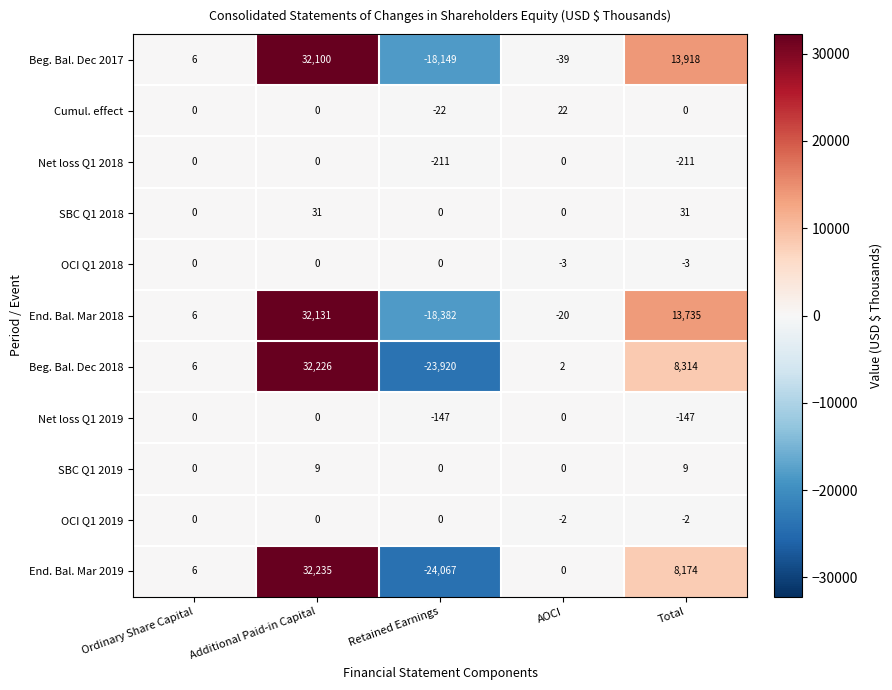

How many distinct data groups are displayed?

11